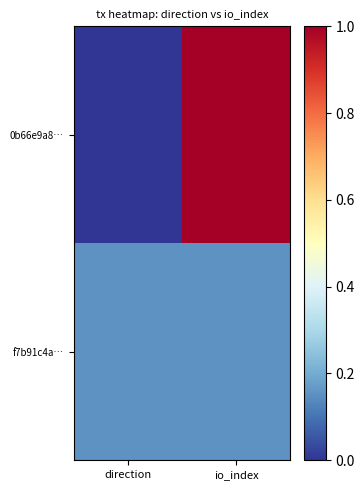

Reading left to right, what are all the values shown in this chart?

0b66e9a8…: direction=0.0	io_index=1.0
f7b91c4a…: direction=0.2	io_index=0.2